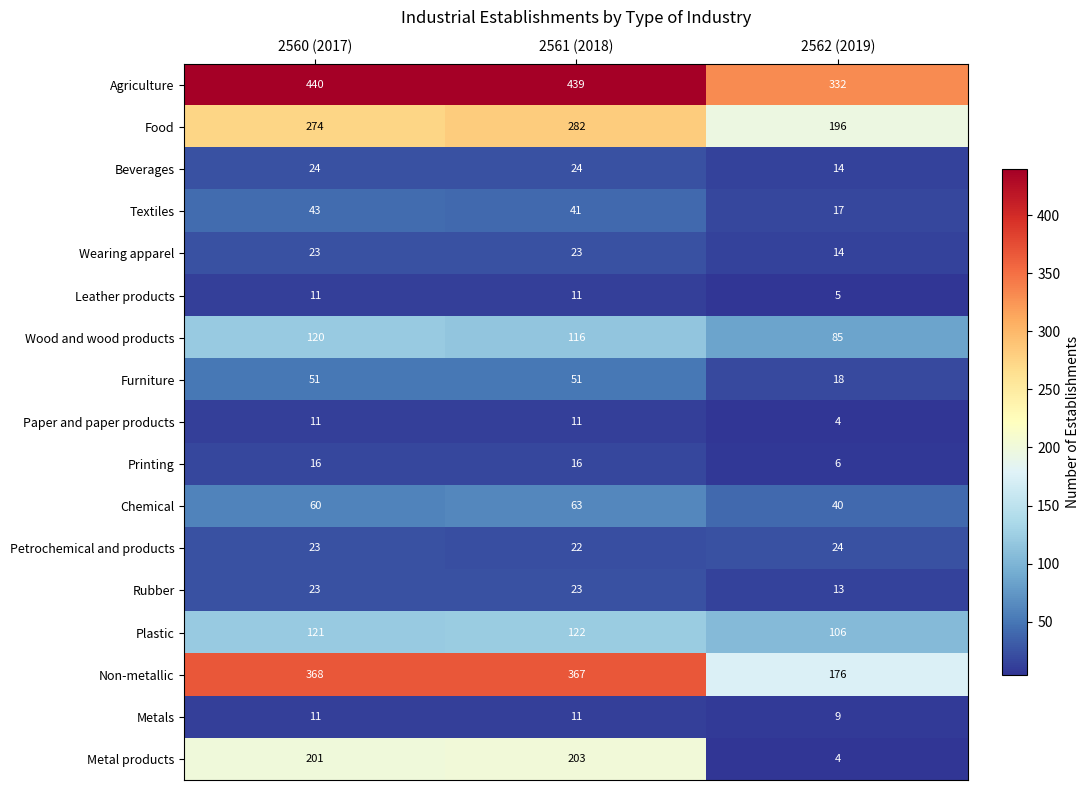

How many categories are shown in the chart?

3